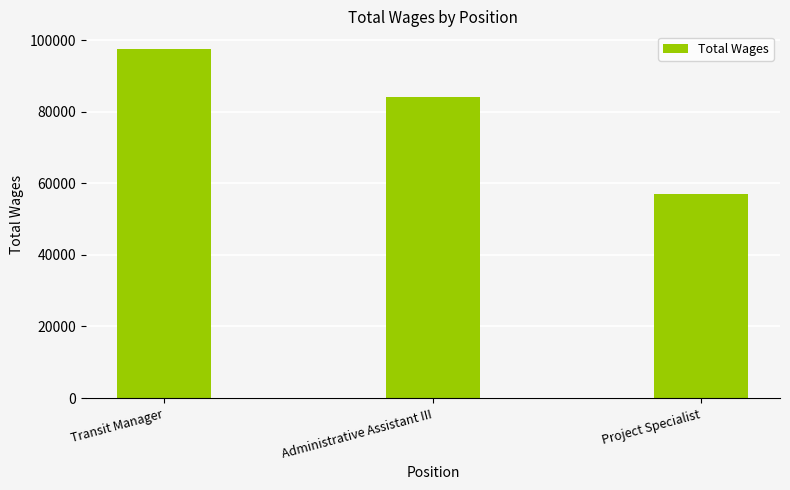

What position from the right is Administrative Assistant III?

2